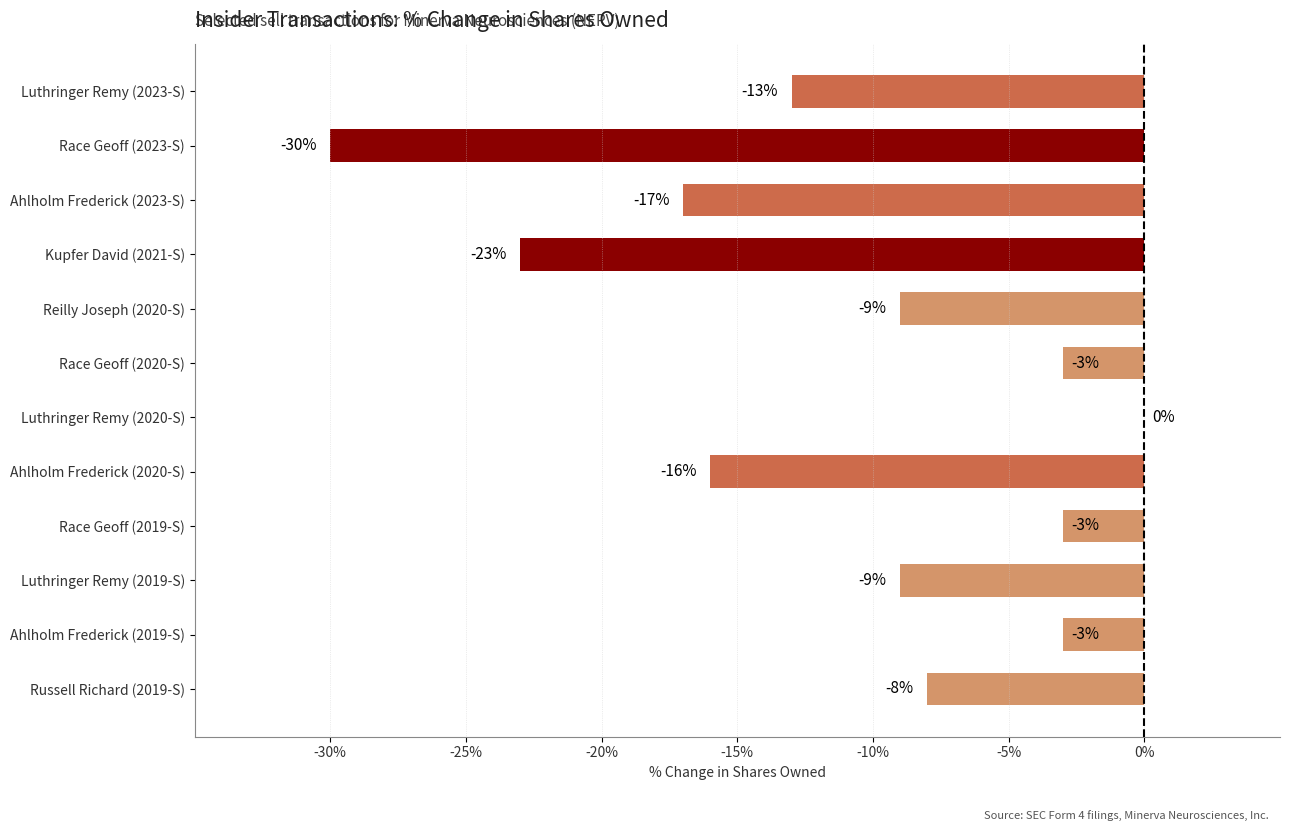

How many categories are shown in the chart?

12